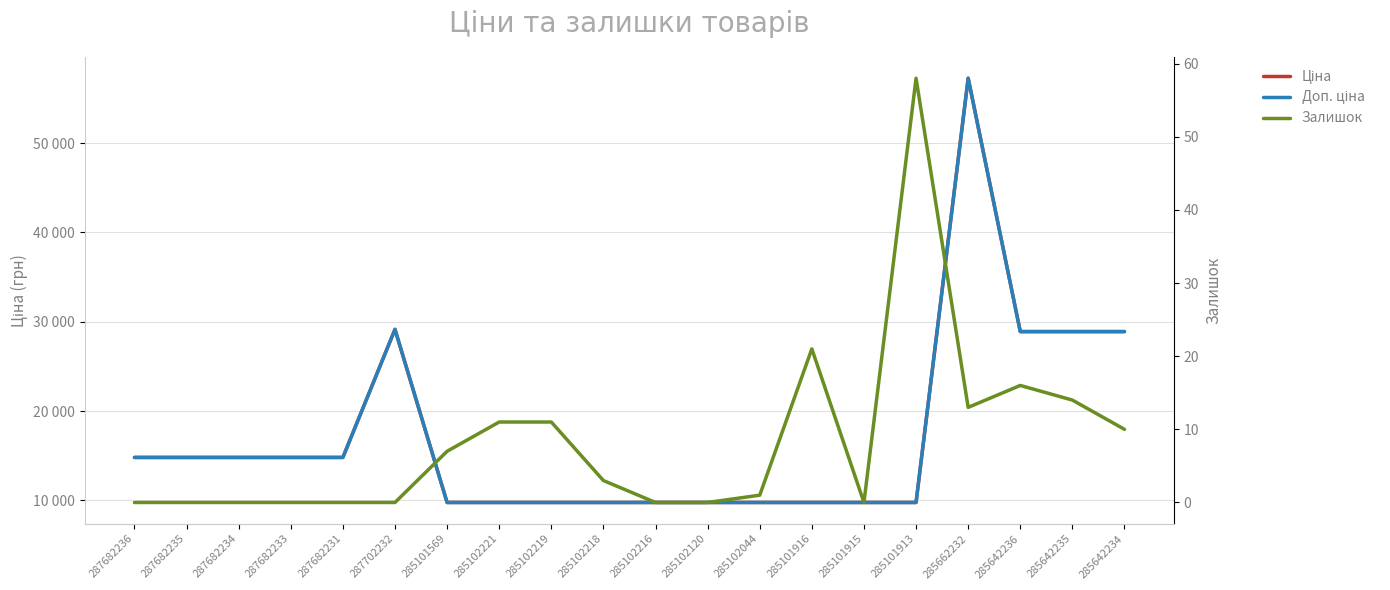

Reading right to left, extract all data points from this chart.

Ціна: 28901.7	28901.7	28901.7	57258.0	9775.5	9775.5	9775.5	9775.5	9775.5	9775.5	9775.5	9775.5	9775.5	9775.5	29152.3	14817.6	14817.6	14817.6	14817.6	14817.6
Доп. ціна: 28901.7	28901.7	28901.7	57258.0	9775.5	9775.5	9775.5	9775.5	9775.5	9775.5	9775.5	9775.5	9775.5	9775.5	29152.3	14817.6	14817.6	14817.6	14817.6	14817.6
Залишок: 10.0	14.0	16.0	13.0	58.0	0.0	21.0	1.0	0.0	0.0	3.0	11.0	11.0	7.0	0.0	0.0	0.0	0.0	0.0	0.0